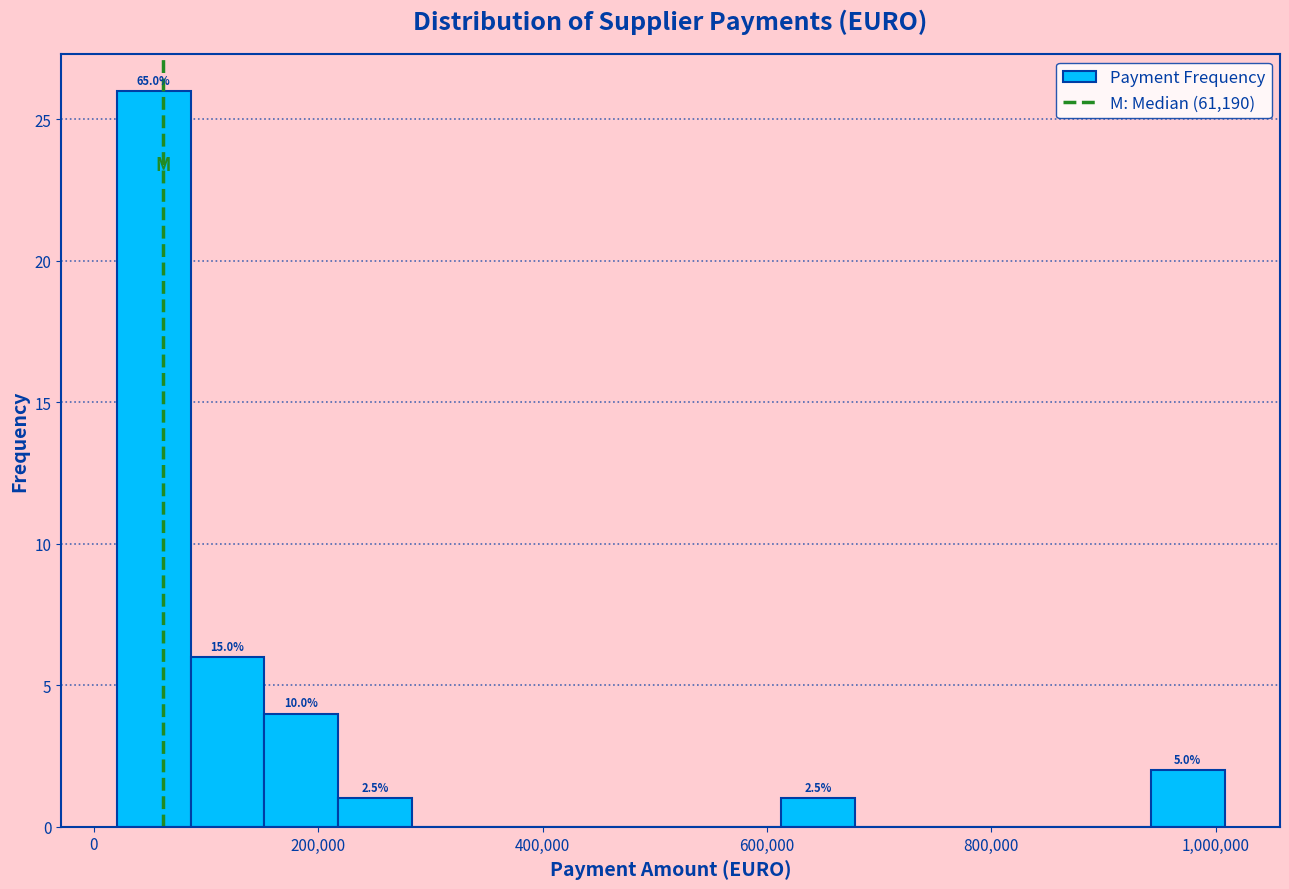

Read against the x-axis, roughly where is the centre of the tallest bar?

60000